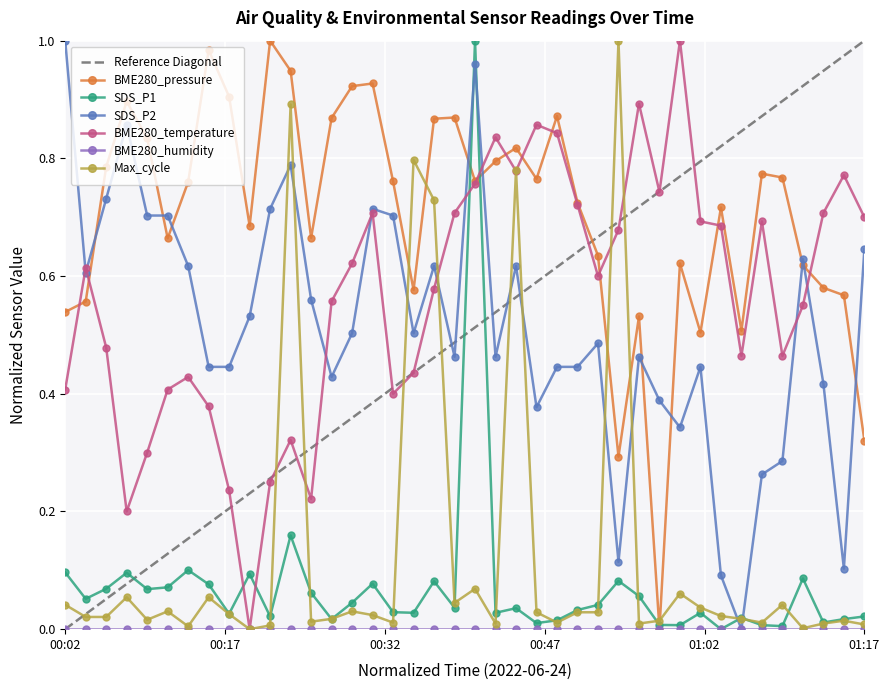

At which category does BME280_pressure reach its first local valley?

00:14